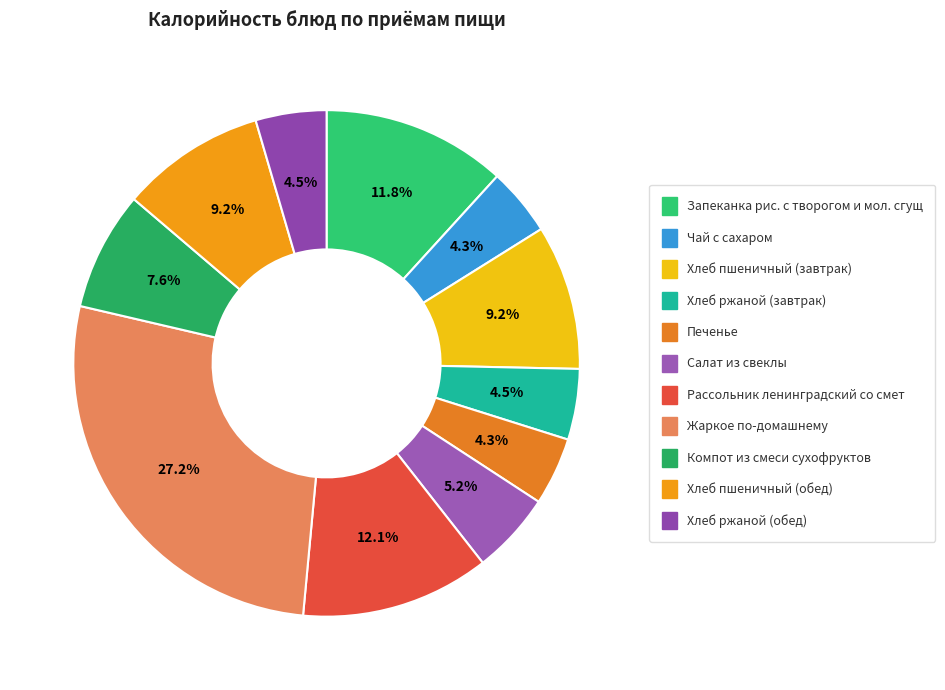

To the nearest percent, what is the combined percentage of Хлеб ржаной (завтрак) and Хлеб пшеничный (завтрак)?

14%